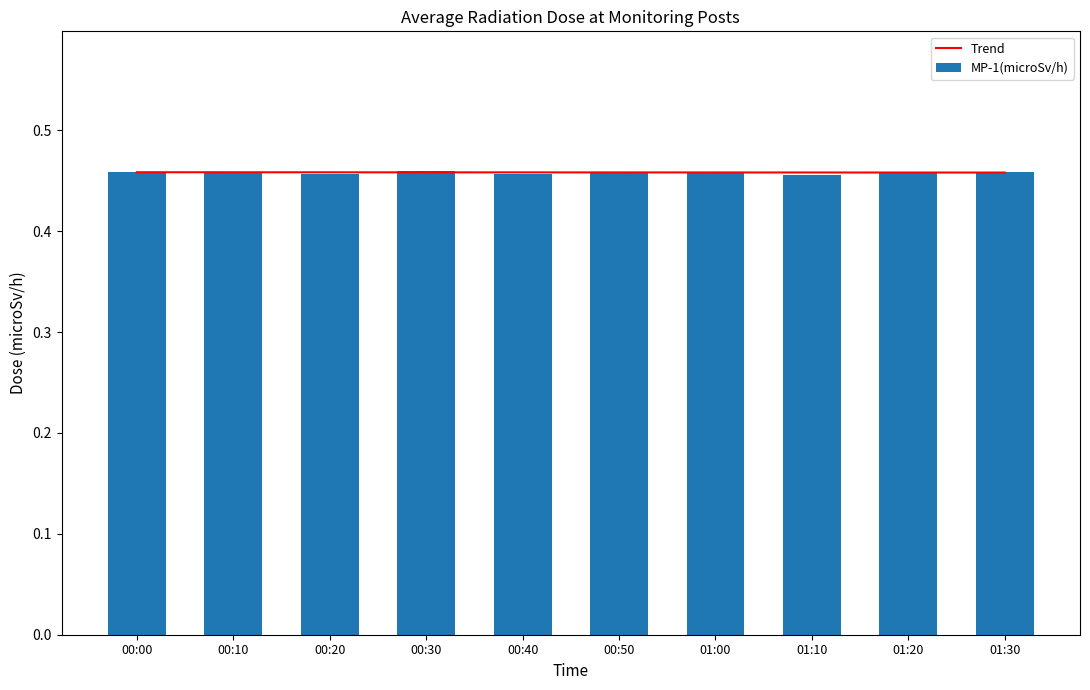

What is the value of the MP-1(microSv/h) bar at the 2nd from the left?

0.5